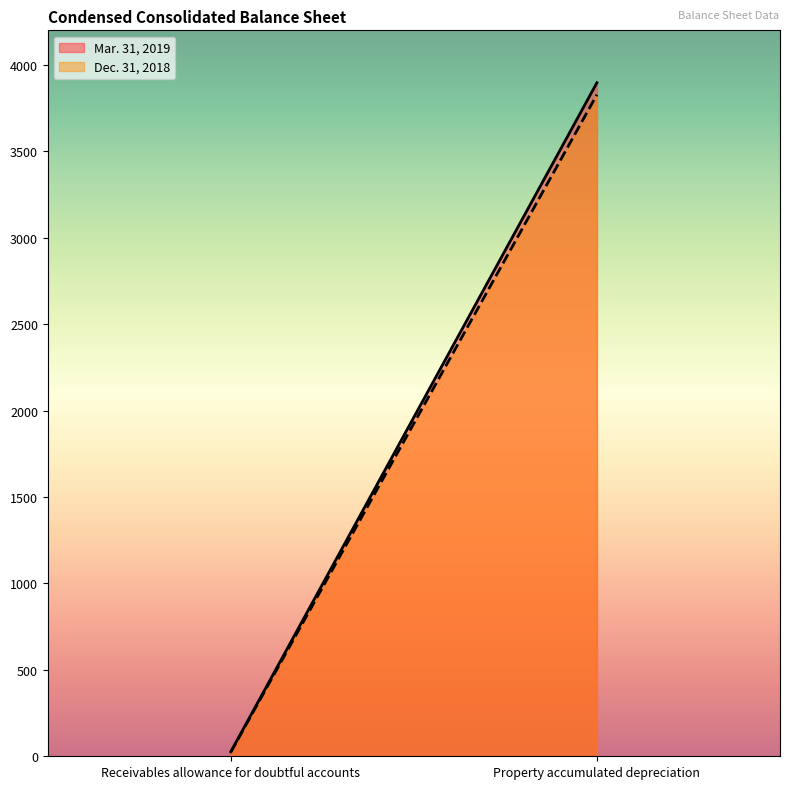

At Receivables allowance for doubtful accounts, list the series in order from smallest to largest.

Dec. 31, 2018, Mar. 31, 2019